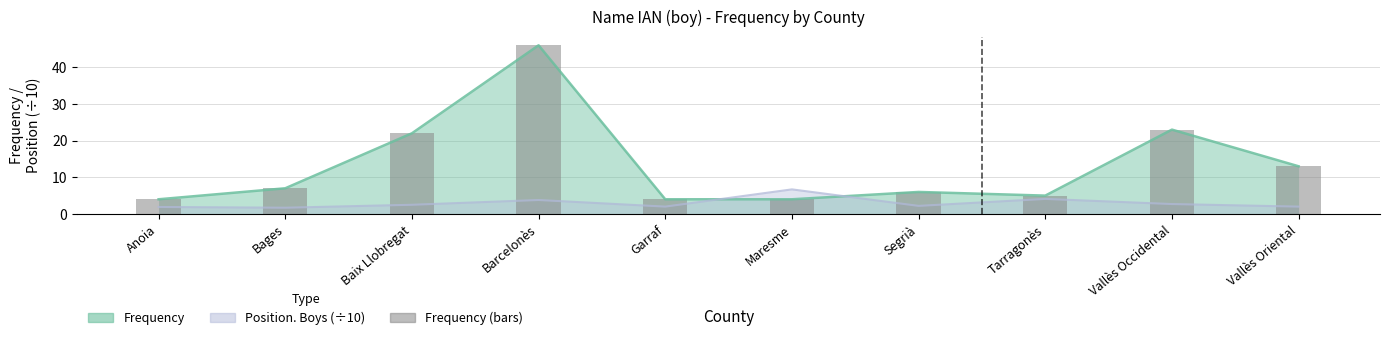

What position from the right is Anoia?

10